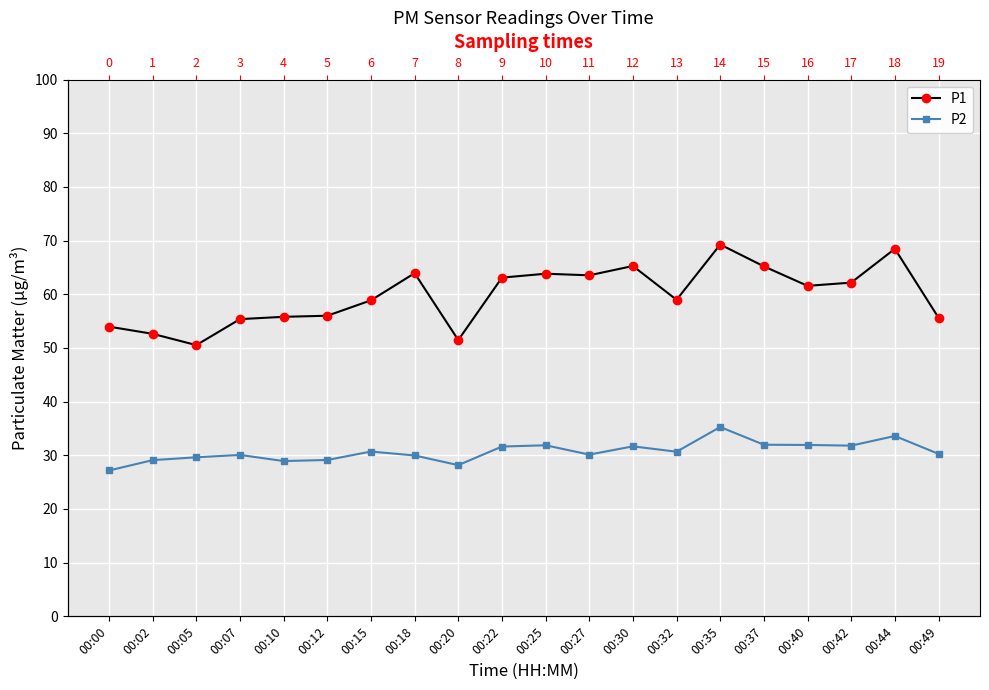

Where is the first local maximum for P1?

00:18